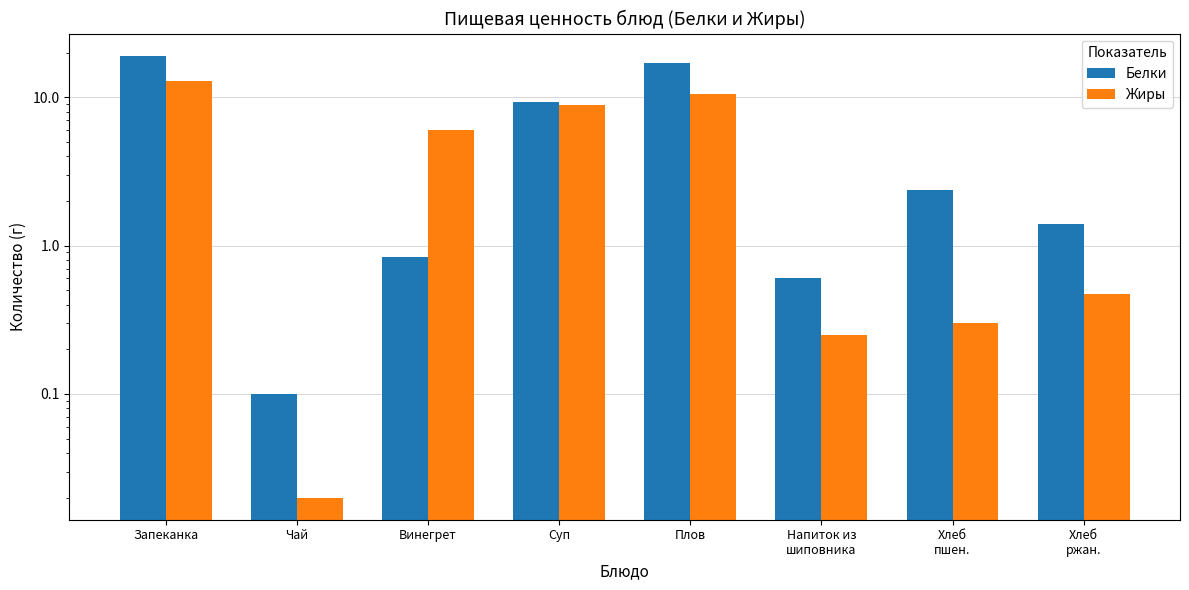

How many groups of bars are there?

8